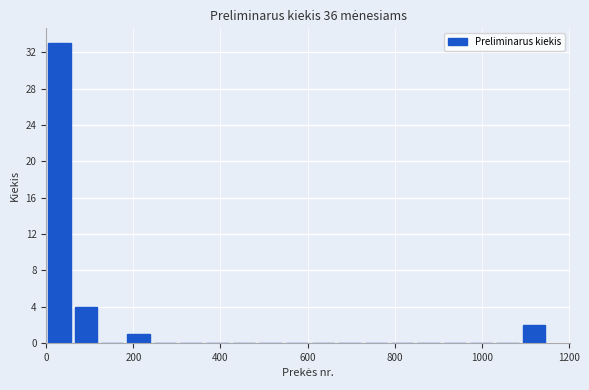

Around what value on the x-axis is the tallest bar? Give the approximate position of its centre, as read against the axis.

40